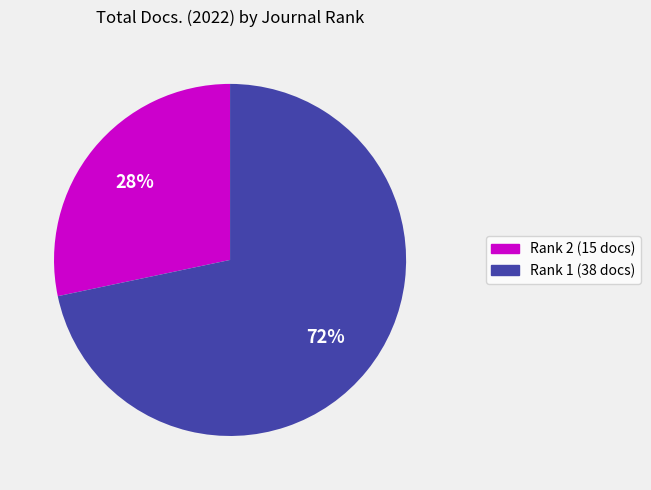

To the nearest percent, what percentage of the pie is Rank 2 (15 docs)?

28%